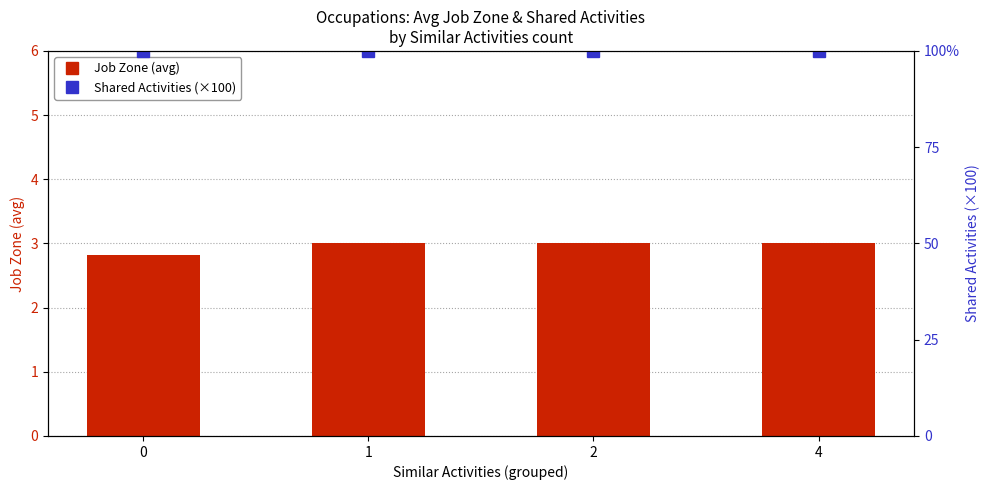

What is the value of the Shared Activities (×100) bar at the 1st from the left?

100.0